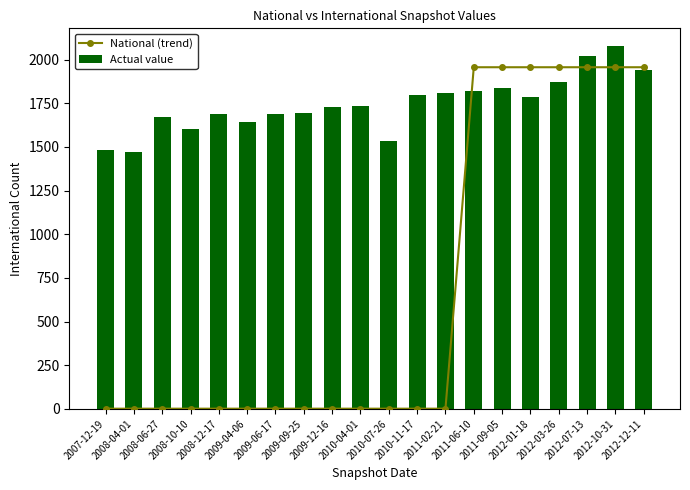

Count the National (trend) values in the range 1 to 1956.

20